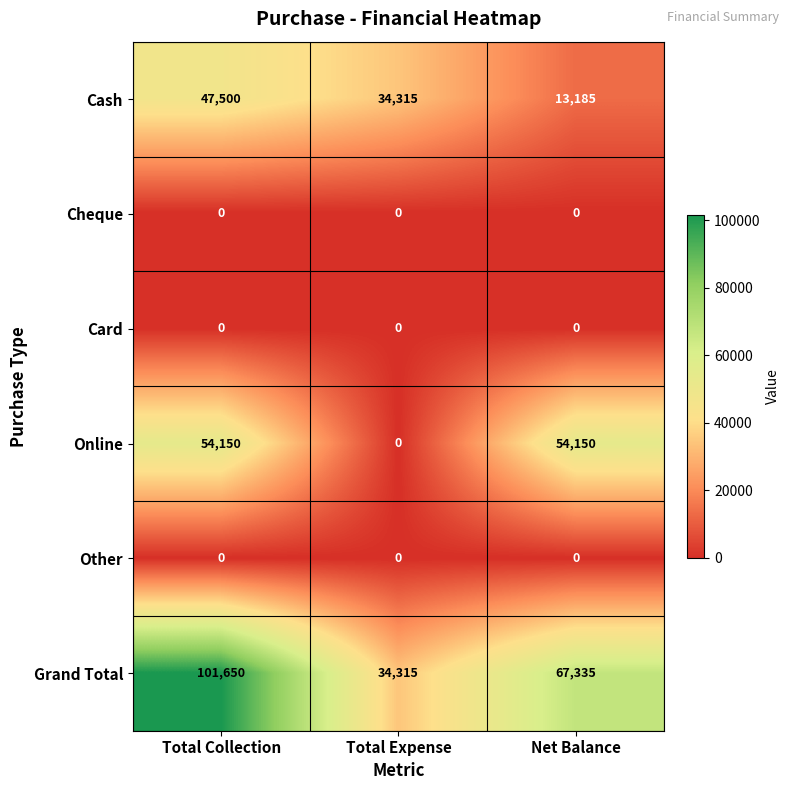

What is the sum of all Grand Total values?

203300